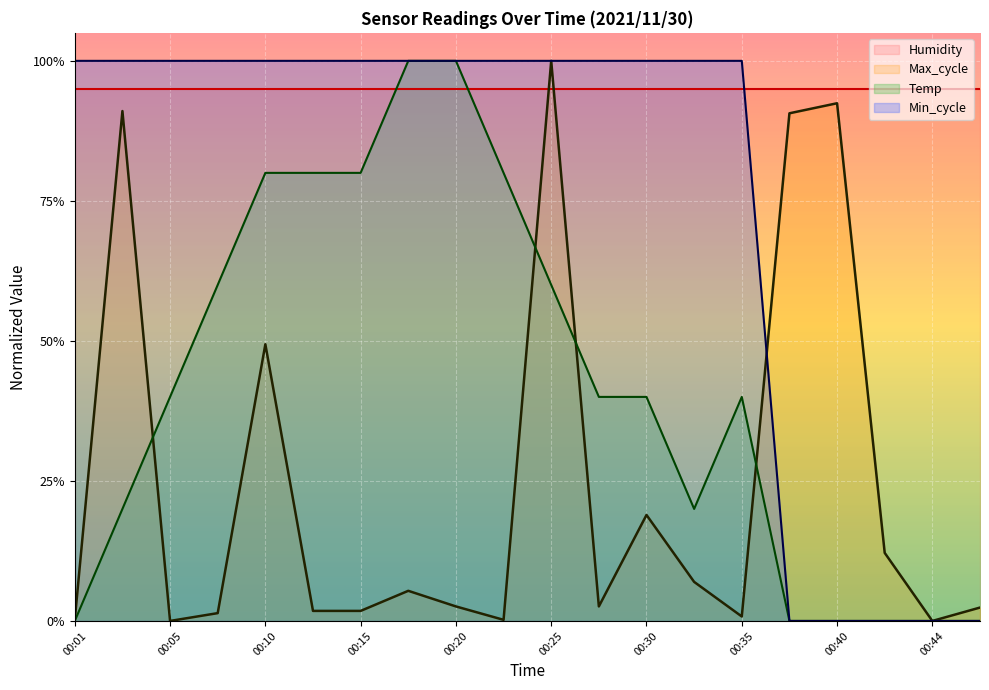

Rank the series by their average value, from highest to lowest.

Humidity, Min_cycle, Temp, Max_cycle